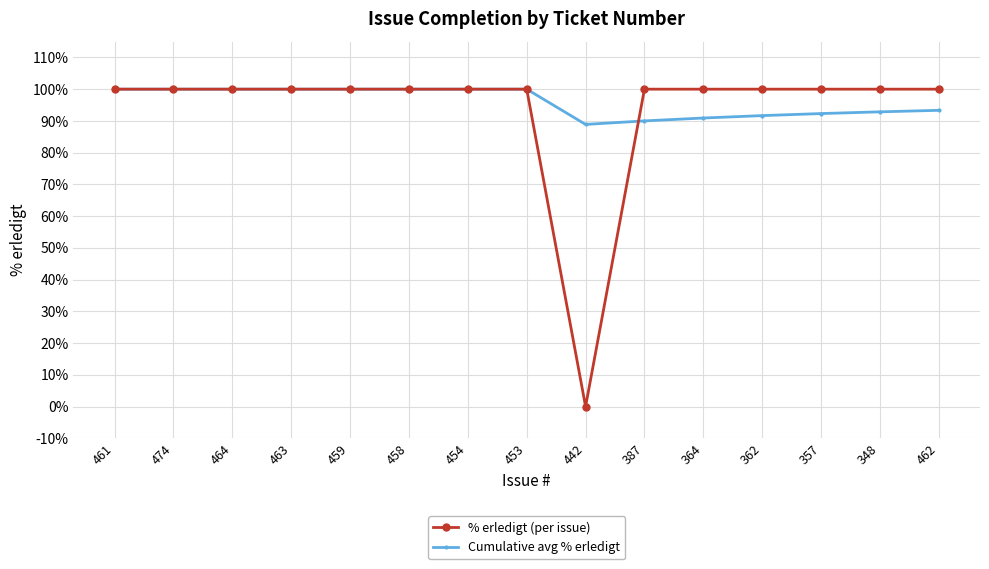

At 348, list the series in order from largest to smallest.

% erledigt (per issue), Cumulative avg % erledigt